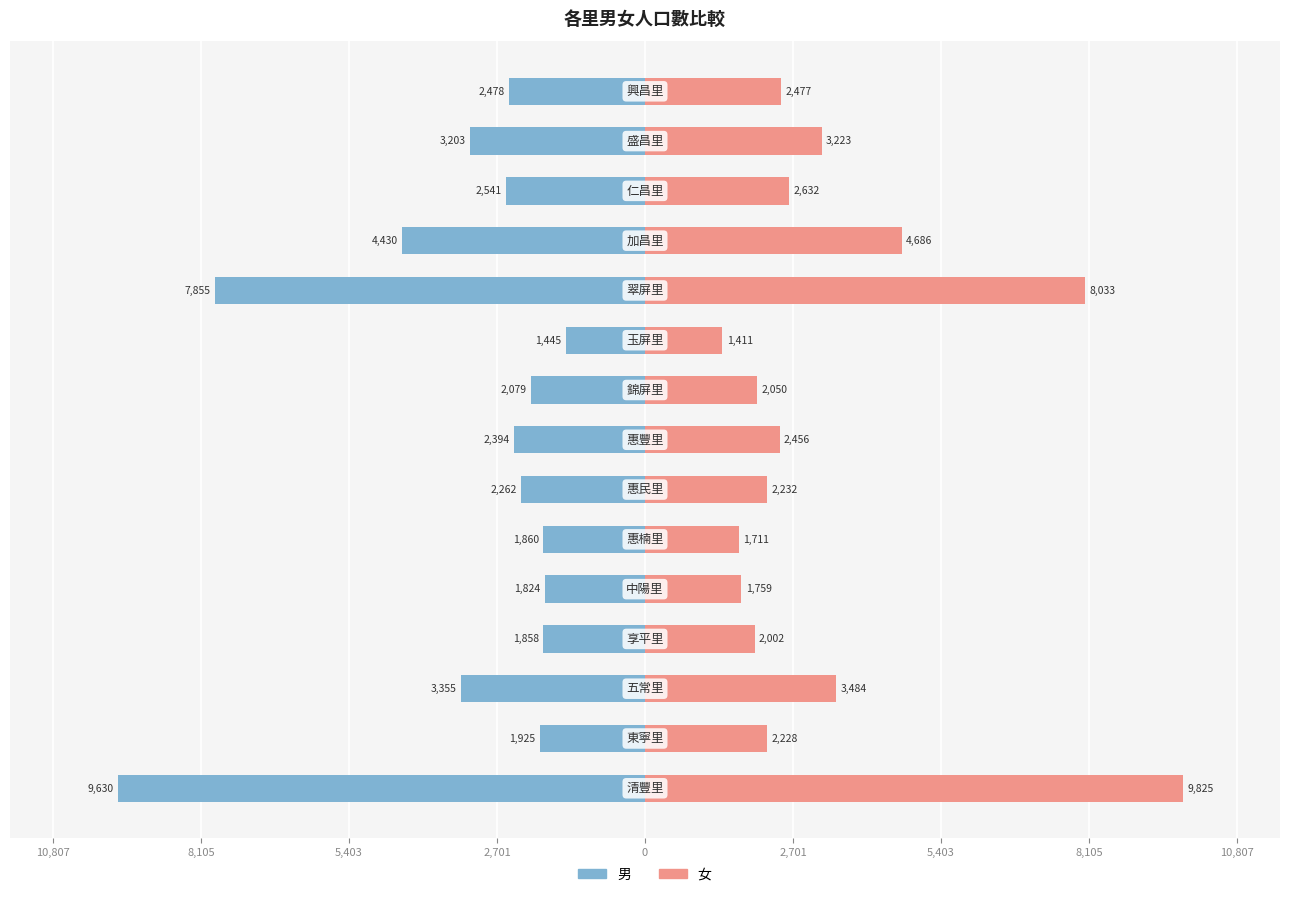

At how many categories does at least one series exceed -8962?

15